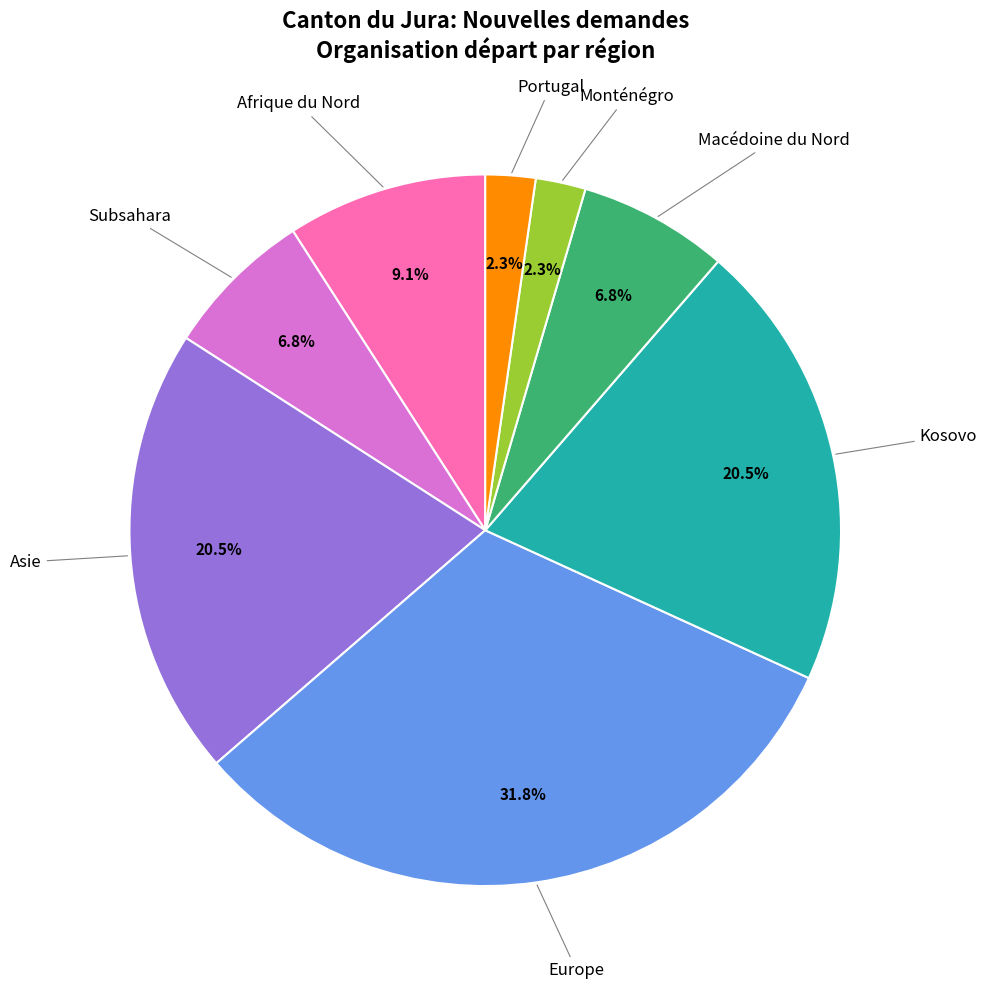

Approximately how many times larger is the value at Europe compared to Subsahara?

4.7